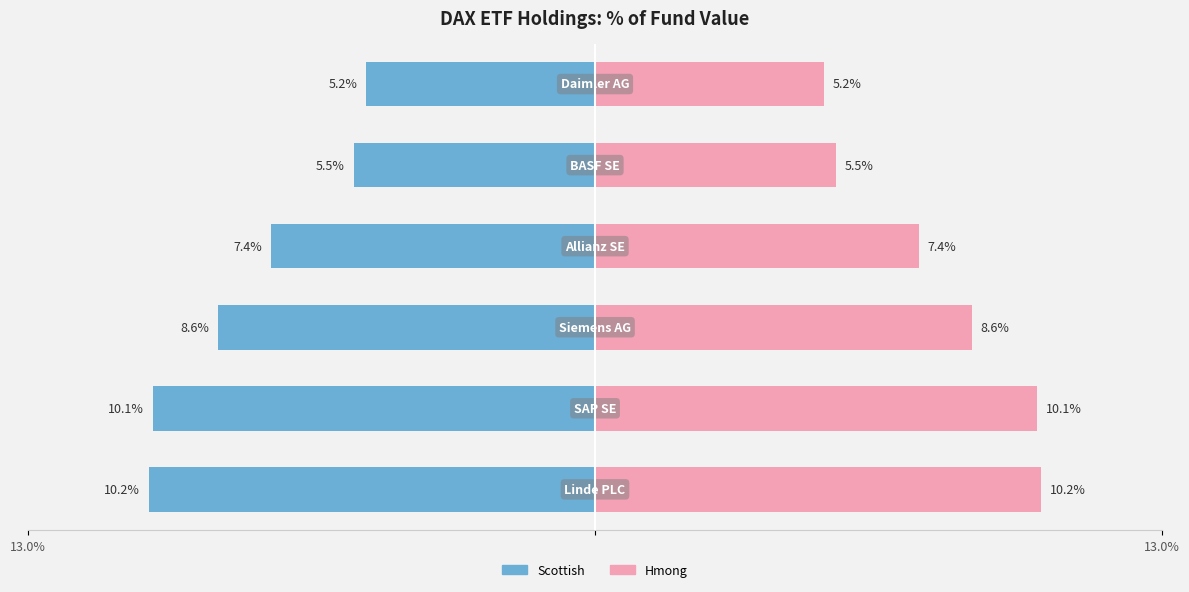

Reading right to left, transcribe all the data shown in this chart.

Scottish: -5.2	-5.5	-7.4	-8.6	-10.1	-10.2
Hmong: 5.2	5.5	7.4	8.6	10.1	10.2